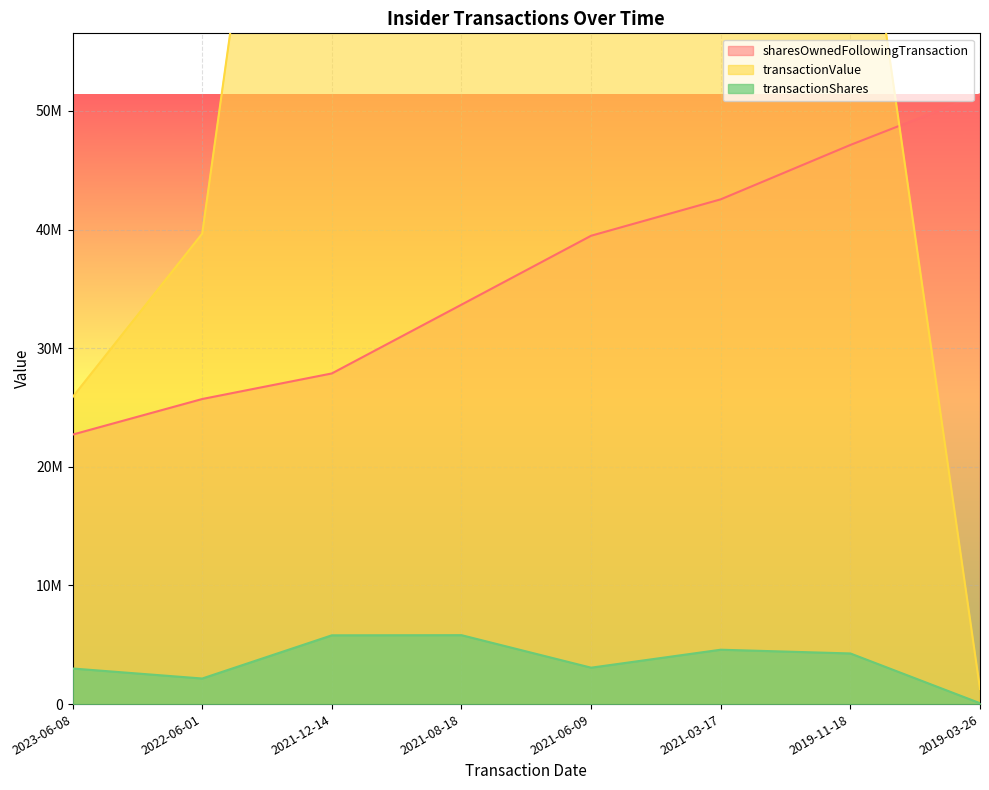

Between 2019-03-26 and 2021-06-09, which is larger?

2021-06-09